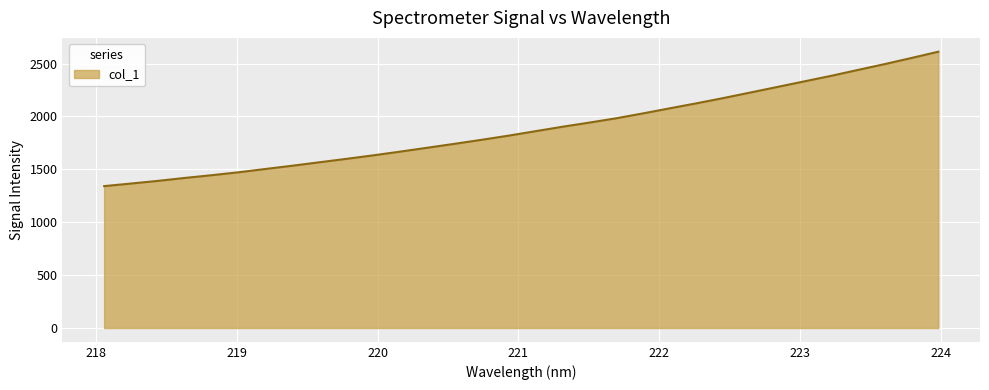

Does the chart have visible grid lines?

Yes